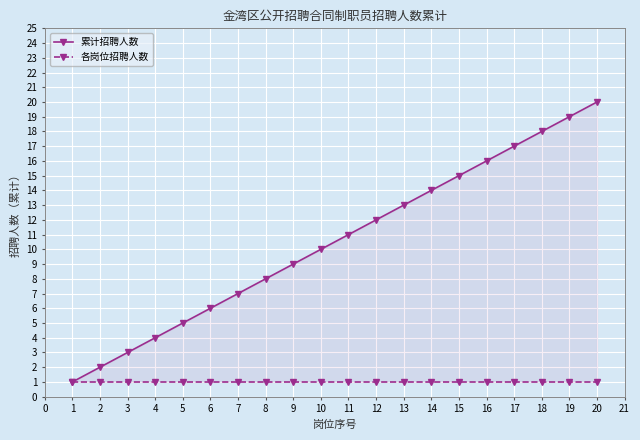

Rank the series by their maximum value, from lowest to highest.

各岗位招聘人数, 累计招聘人数